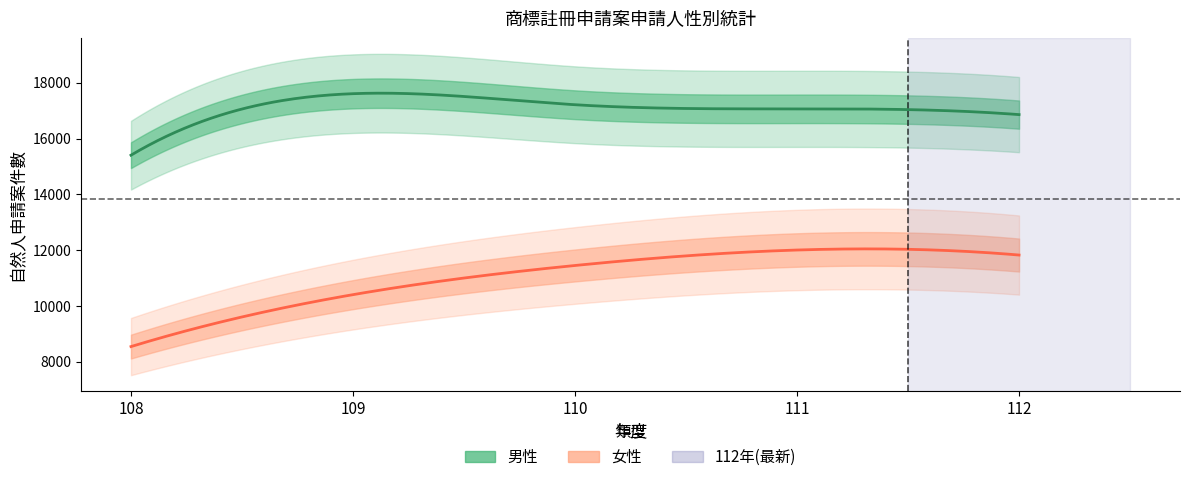

What is the value of the 男性 point at the 3rd from the left?

17210